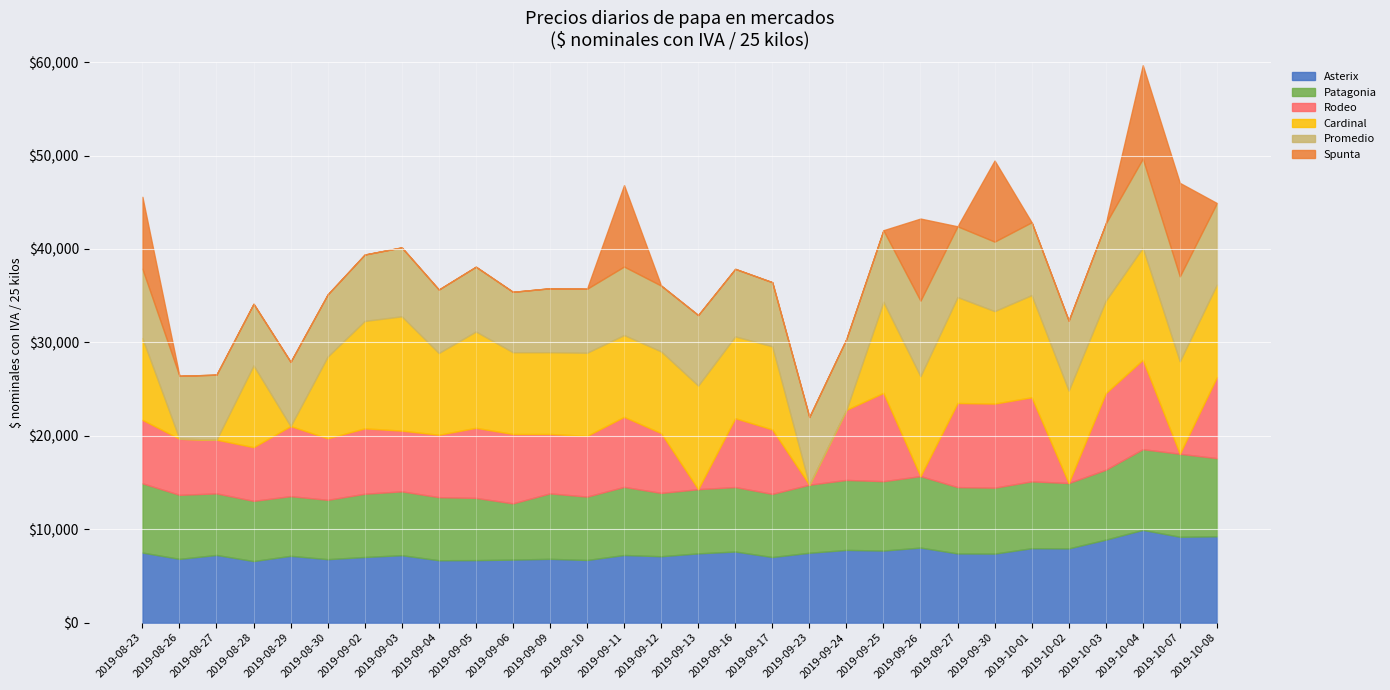

Reading left to right, transcribe all the data shown in this chart.

Asterix: 2019-08-23=7502.4	2019-08-26=6827.8	2019-08-27=7245.2	2019-08-28=6592.3	2019-08-29=7153.9	2019-08-30=6794.2	2019-09-02=7028.8	2019-09-03=7220.4	2019-09-04=6679.9	2019-09-05=6692.4	2019-09-06=6748.7	2019-09-09=6831.3	2019-09-10=6707.3	2019-09-11=7240.6	2019-09-12=7108.7	2019-09-13=7415.5	2019-09-16=7613.7	2019-09-17=7024.8	2019-09-23=7480.9	2019-09-24=7785.2	2019-09-25=7716.1	2019-09-26=8035.3	2019-09-27=7407.5	2019-09-30=7390.2	2019-10-01=7969.1	2019-10-02=7947.0	2019-10-03=8884.5	2019-10-04=9928.9	2019-10-07=9193.2	2019-10-08=9243.1
Patagonia: 2019-08-23=7415.8	2019-08-26=6853.5	2019-08-27=6591.8	2019-08-28=6441.6	2019-08-29=6385.7	2019-08-30=6351.1	2019-09-02=6767.5	2019-09-03=6833.3	2019-09-04=6752.2	2019-09-05=6660.5	2019-09-06=6017.8	2019-09-09=7006.6	2019-09-10=6782.4	2019-09-11=7293.0	2019-09-12=6776.0	2019-09-13=6870.3	2019-09-16=6900.5	2019-09-17=6758.6	2019-09-23=7281.0	2019-09-24=7490.6	2019-09-25=7424.6	2019-09-26=7647.3	2019-09-27=7100.9	2019-09-30=7056.3	2019-10-01=7153.0	2019-10-02=6994.5	2019-10-03=7481.2	2019-10-04=8638.4	2019-10-07=8882.0	2019-10-08=8363.0
Spunta: 2019-08-23=7700.0	2019-08-26=0.0	2019-08-27=0.0	2019-08-28=0.0	2019-08-29=0.0	2019-08-30=0.0	2019-09-02=0.0	2019-09-03=0.0	2019-09-04=0.0	2019-09-05=0.0	2019-09-06=0.0	2019-09-09=0.0	2019-09-10=0.0	2019-09-11=8714.0	2019-09-12=0.0	2019-09-13=0.0	2019-09-16=0.0	2019-09-17=0.0	2019-09-23=0.0	2019-09-24=0.0	2019-09-25=0.0	2019-09-26=8786.0	2019-09-27=0.0	2019-09-30=8679.0	2019-10-01=0.0	2019-10-02=0.0	2019-10-03=0.0	2019-10-04=10000.0	2019-10-07=10000.0	2019-10-08=0.0
Promedio: 2019-08-23=7420.3	2019-08-26=6737.2	2019-08-27=6955.5	2019-08-28=6593.6	2019-08-29=6872.8	2019-08-30=6648.3	2019-09-02=7104.3	2019-09-03=7376.7	2019-09-04=6793.3	2019-09-05=6934.2	2019-09-06=6463.1	2019-09-09=6841.2	2019-09-10=6845.0	2019-09-11=7330.8	2019-09-12=7042.0	2019-09-13=7543.1	2019-09-16=7229.0	2019-09-17=6860.6	2019-09-23=7253.1	2019-09-24=7583.1	2019-09-25=7657.4	2019-09-26=8081.2	2019-09-27=7571.1	2019-09-30=7436.8	2019-10-01=7794.6	2019-10-02=7486.1	2019-10-03=8249.2	2019-10-04=9522.1	2019-10-07=9095.9	2019-10-08=8716.0
Rodeo: 2019-08-23=6791.7	2019-08-26=6000.0	2019-08-27=5750.0	2019-08-28=5750.0	2019-08-29=7500.0	2019-08-30=6583.3	2019-09-02=7000.0	2019-09-03=6500.0	2019-09-04=6679.3	2019-09-05=7500.0	2019-09-06=7428.6	2019-09-09=6359.2	2019-09-10=6500.0	2019-09-11=7500.0	2019-09-12=6400.0	2019-09-13=0.0	2019-09-16=7373.0	2019-09-17=6895.0	2019-09-23=0.0	2019-09-24=7500.0	2019-09-25=9455.0	2019-09-26=0.0	2019-09-27=9000.0	2019-09-30=9000.0	2019-10-01=9000.0	2019-10-02=0.0	2019-10-03=8197.6	2019-10-04=9568.0	2019-10-07=0.0	2019-10-08=8689.3
Cardinal: 2019-08-23=8750.0	2019-08-26=0.0	2019-08-27=0.0	2019-08-28=8750.0	2019-08-29=0.0	2019-08-30=8750.0	2019-09-02=11500.0	2019-09-03=12235.0	2019-09-04=8750.0	2019-09-05=10309.3	2019-09-06=8750.0	2019-09-09=8750.0	2019-09-10=8900.0	2019-09-11=8750.0	2019-09-12=8750.0	2019-09-13=11092.7	2019-09-16=8750.0	2019-09-17=8900.0	2019-09-23=0.0	2019-09-24=0.0	2019-09-25=9750.0	2019-09-26=10701.1	2019-09-27=11342.1	2019-09-30=9900.0	2019-10-01=10938.5	2019-10-02=9900.0	2019-10-03=9900.0	2019-10-04=12010.3	2019-10-07=9900.0	2019-10-08=9900.0